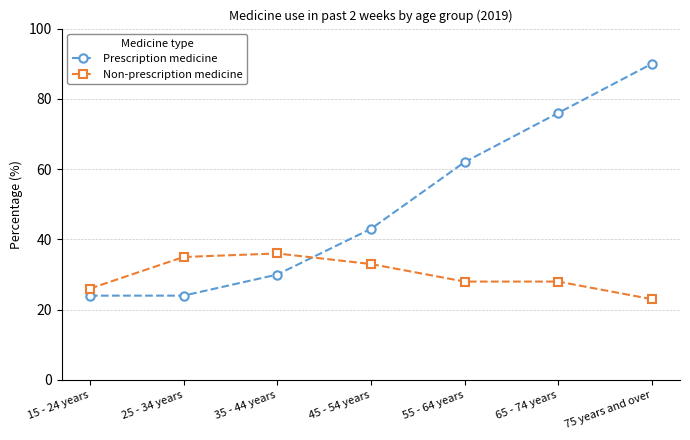

What is the label of the 2nd point from the left?

25 - 34 years